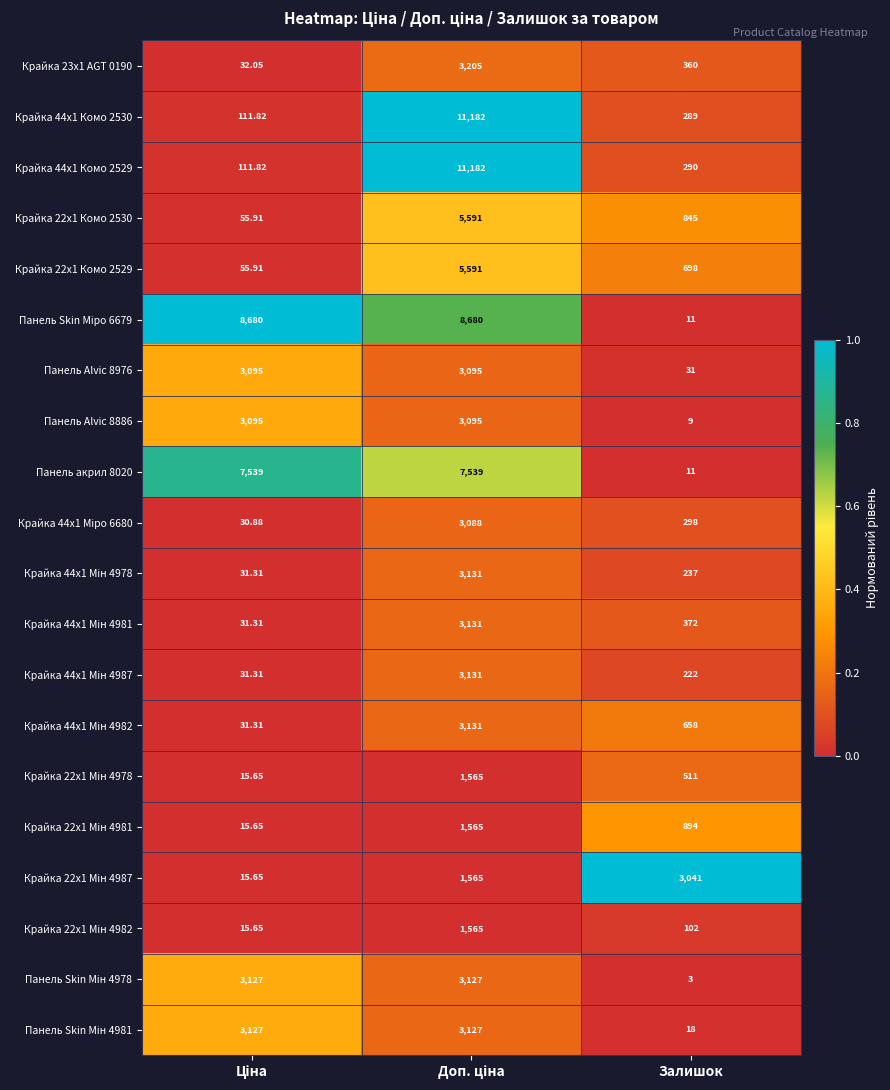

Which category has the lowest value in the Панель Alvic 8976 series?

Залишок